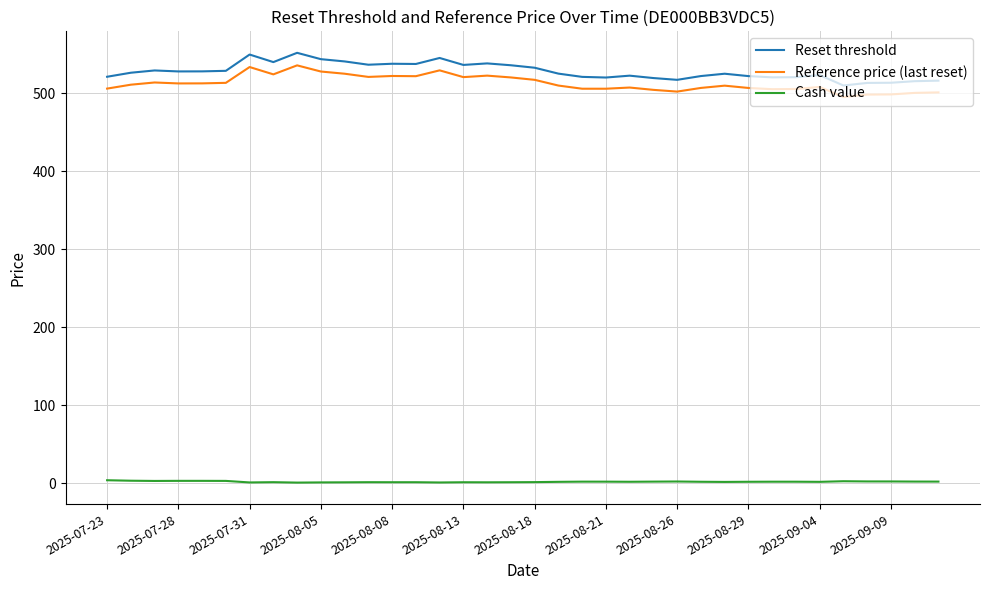

What is the sum of all Cash value values?

79.3